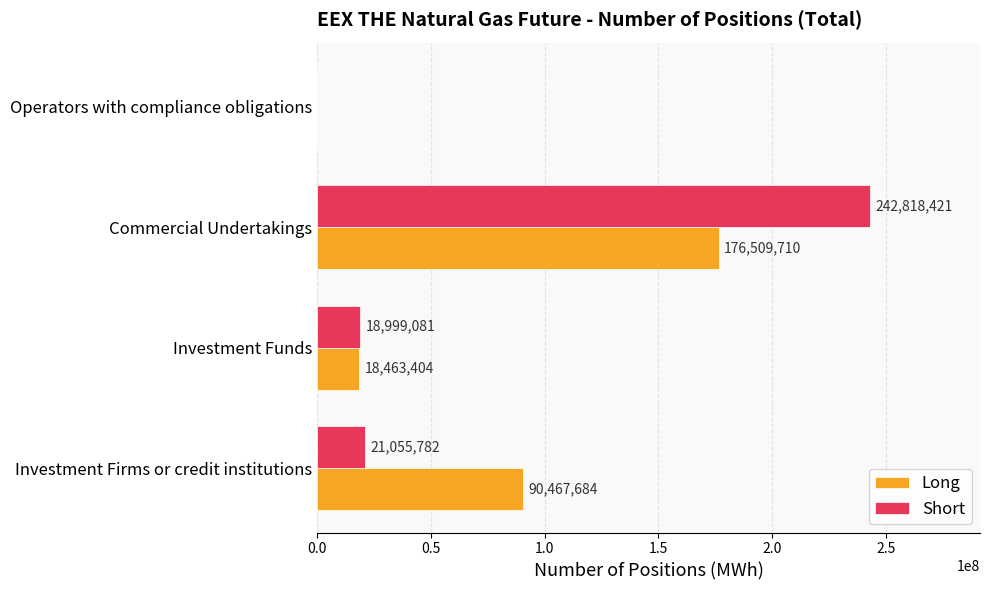

Which series has the largest total across all categories?

Long